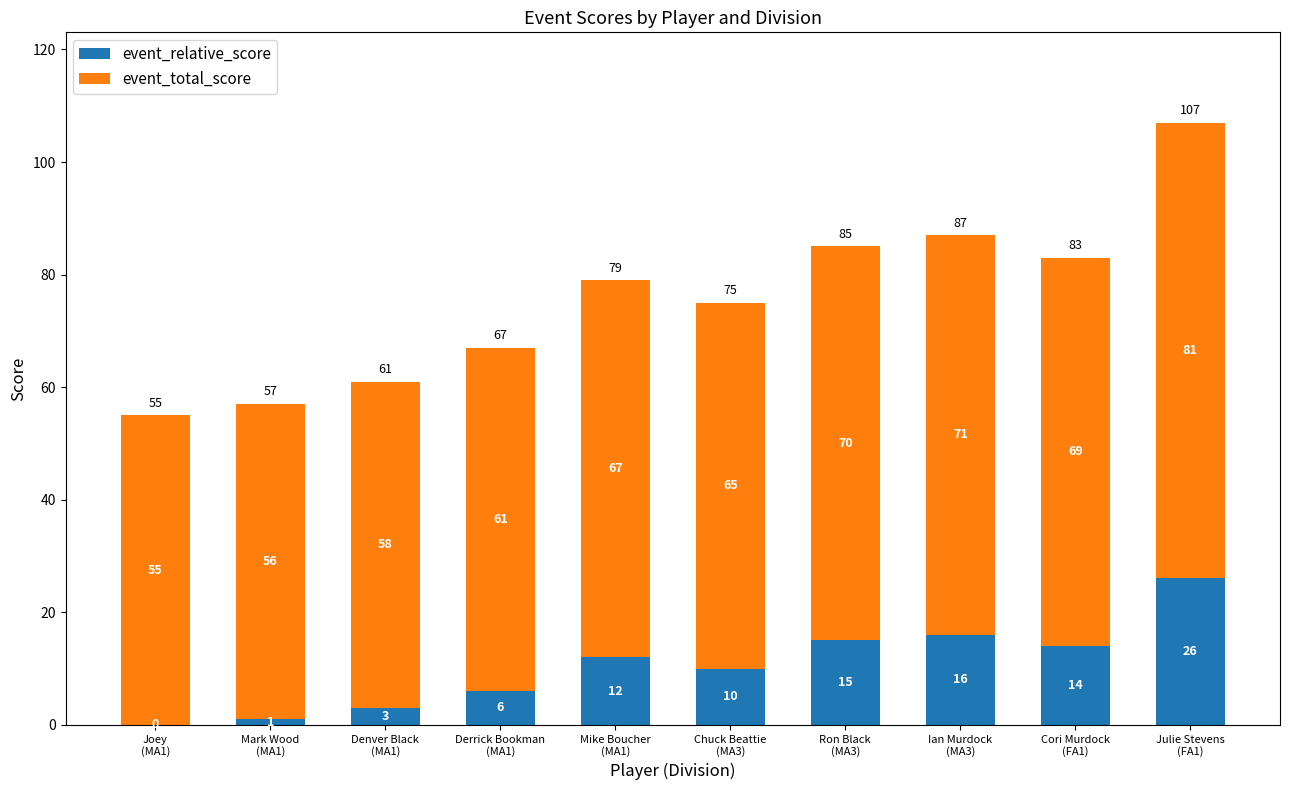

Are the bars horizontal?

No